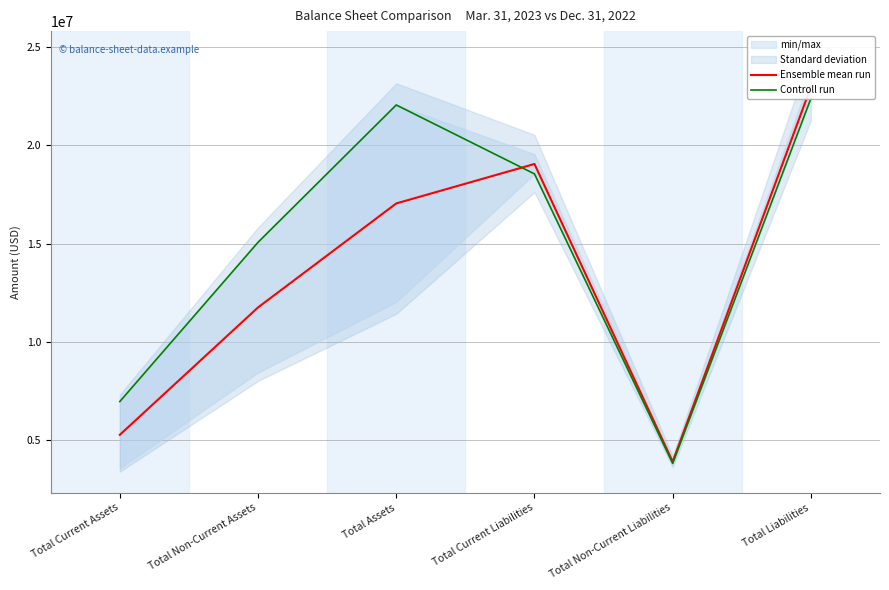

Is it true that Controll run equals 3830506.0 at Total Non-Current Liabilities?

True